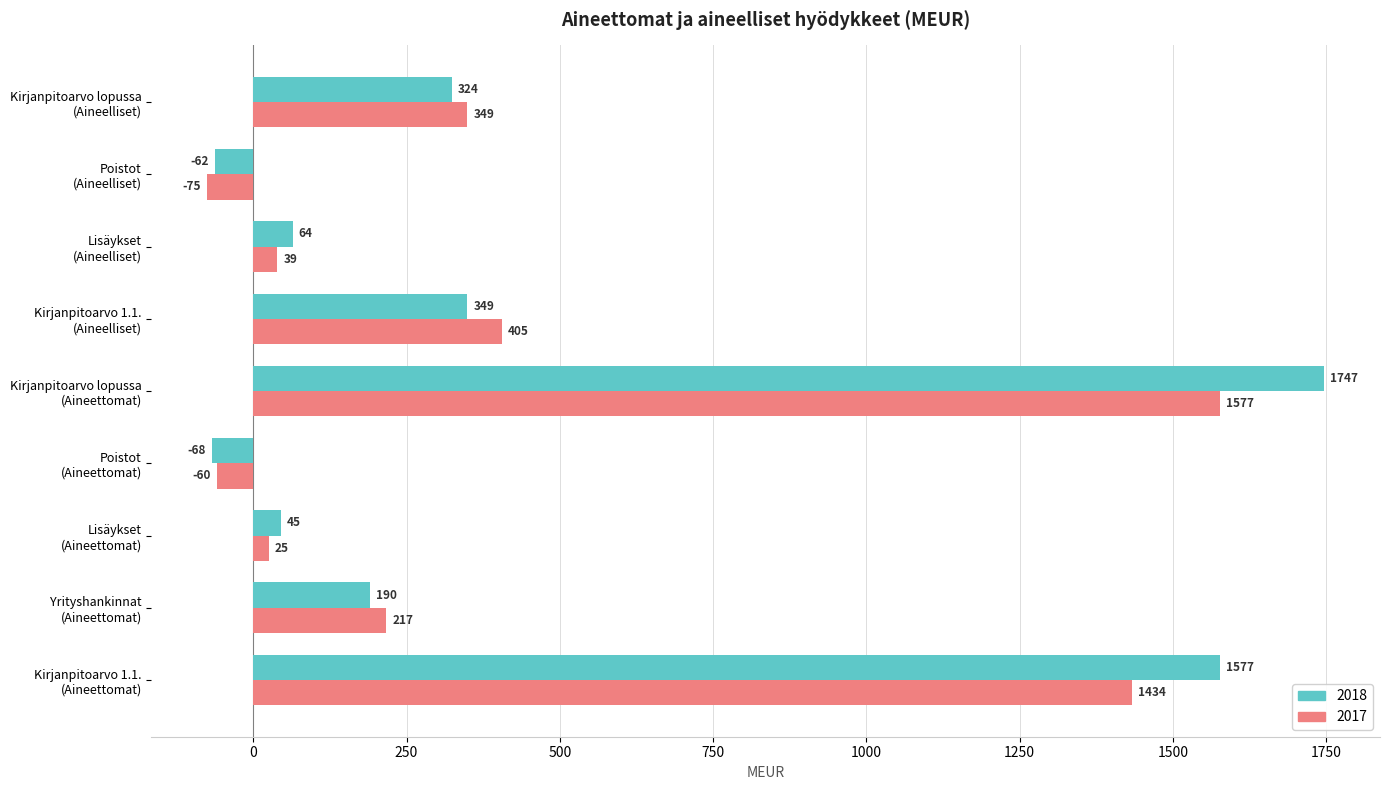

Rank the series by their maximum value, from lowest to highest.

2017, 2018